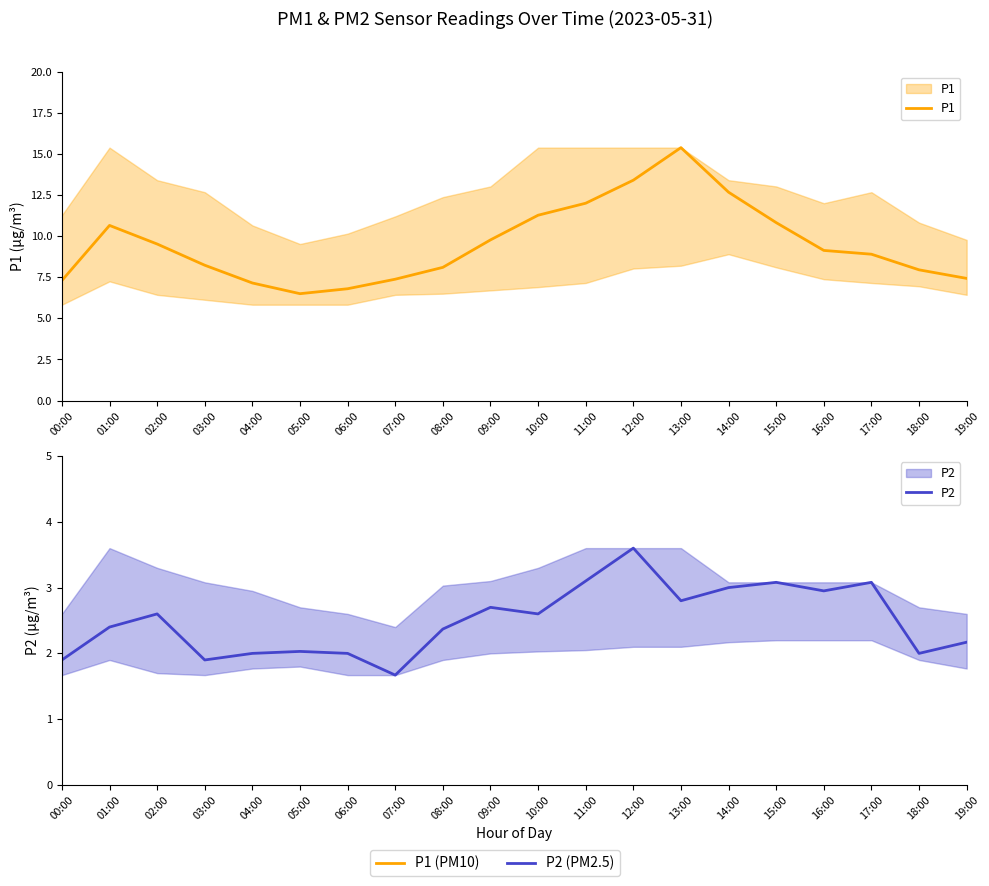

How many data points in P2 are less than 2?

3